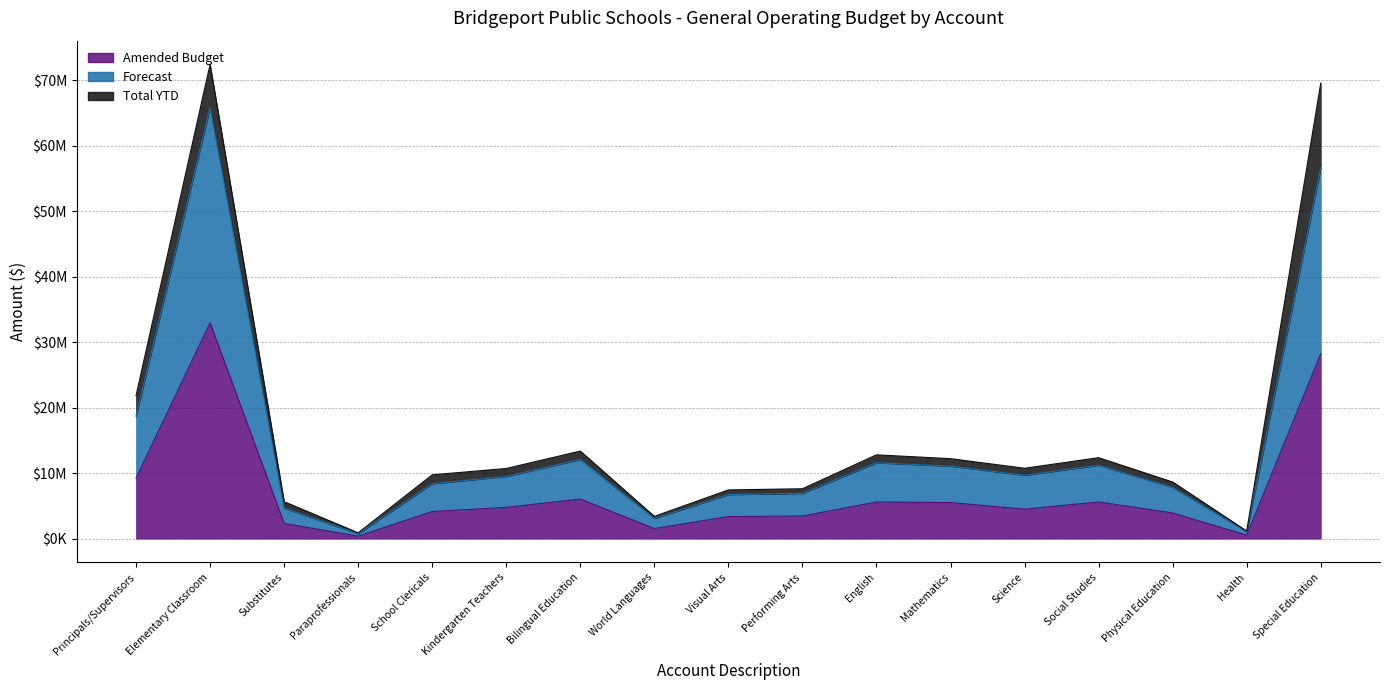

What position from the right is Paraprofessionals?

14